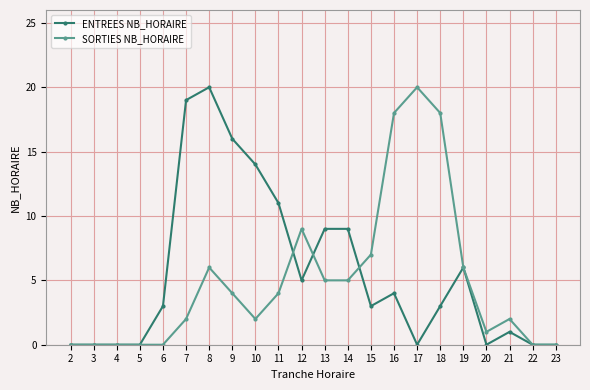

What are all the series names shown in the legend?

ENTREES NB_HORAIRE, SORTIES NB_HORAIRE